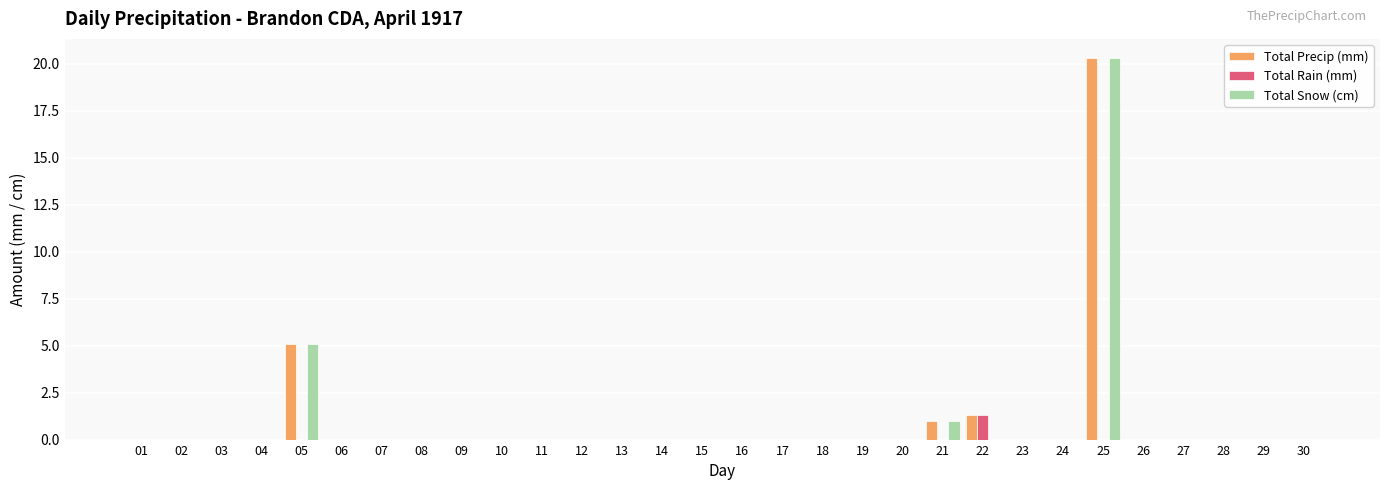

Reading right to left, extract all data points from this chart.

Total Precip (mm): 30=0.0	29=0.0	28=0.0	27=0.0	26=0.0	25=20.3	24=0.0	23=0.0	22=1.3	21=1.0	20=0.0	19=0.0	18=0.0	17=0.0	16=0.0	15=0.0	14=0.0	13=0.0	12=0.0	11=0.0	10=0.0	09=0.0	08=0.0	07=0.0	06=0.0	05=5.1	04=0.0	03=0.0	02=0.0	01=0.0
Total Rain (mm): 30=0.0	29=0.0	28=0.0	27=0.0	26=0.0	25=0.0	24=0.0	23=0.0	22=1.3	21=0.0	20=0.0	19=0.0	18=0.0	17=0.0	16=0.0	15=0.0	14=0.0	13=0.0	12=0.0	11=0.0	10=0.0	09=0.0	08=0.0	07=0.0	06=0.0	05=0.0	04=0.0	03=0.0	02=0.0	01=0.0
Total Snow (cm): 30=0.0	29=0.0	28=0.0	27=0.0	26=0.0	25=20.3	24=0.0	23=0.0	22=0.0	21=1.0	20=0.0	19=0.0	18=0.0	17=0.0	16=0.0	15=0.0	14=0.0	13=0.0	12=0.0	11=0.0	10=0.0	09=0.0	08=0.0	07=0.0	06=0.0	05=5.1	04=0.0	03=0.0	02=0.0	01=0.0